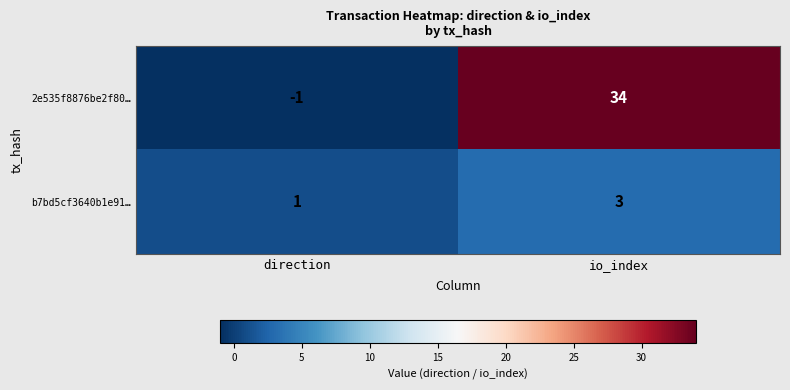

Count the number of data series in this chart.

2